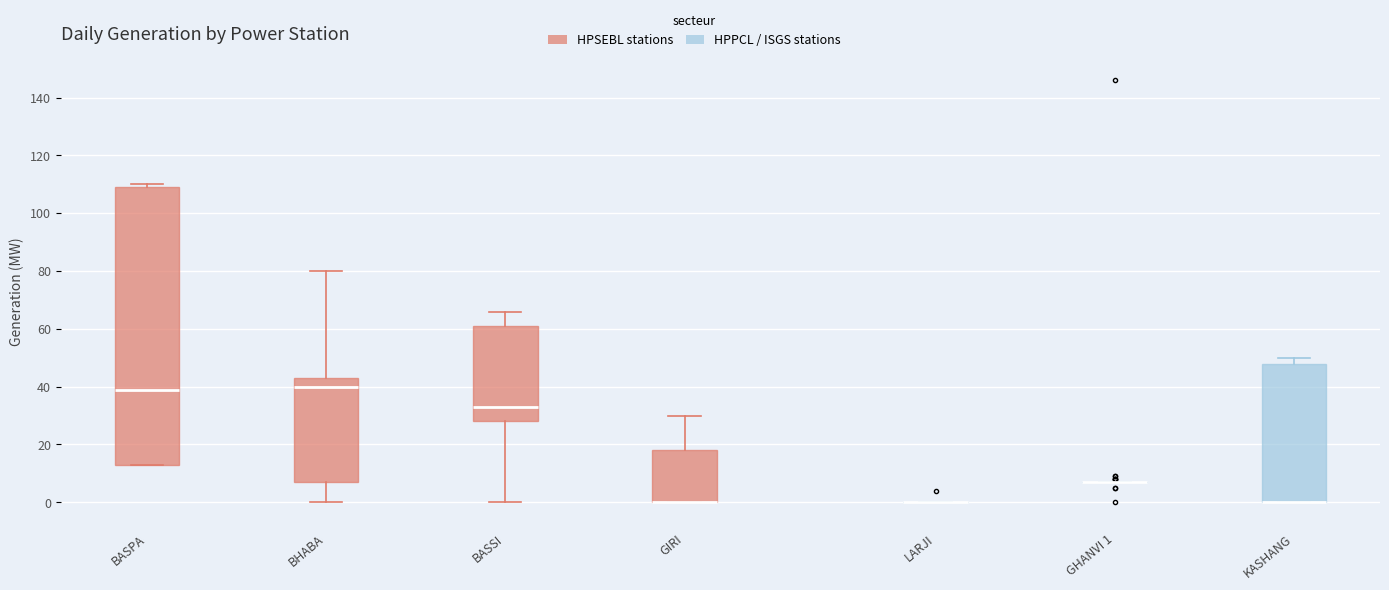

Which box is the tallest, from its lower edge to its upper edge?

BASPA